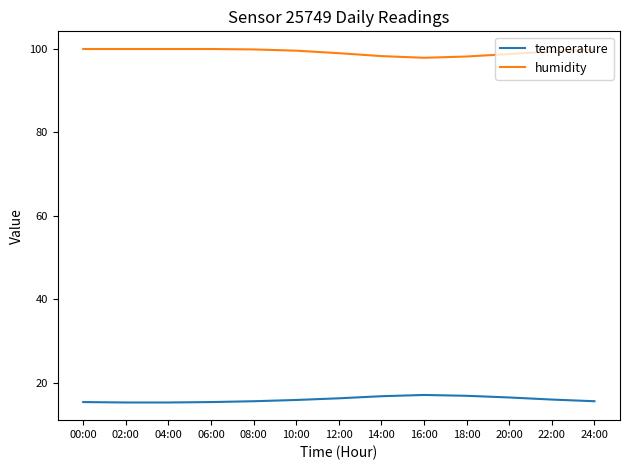

True or false: humidity has a value of 99.3 at 22:00.

True